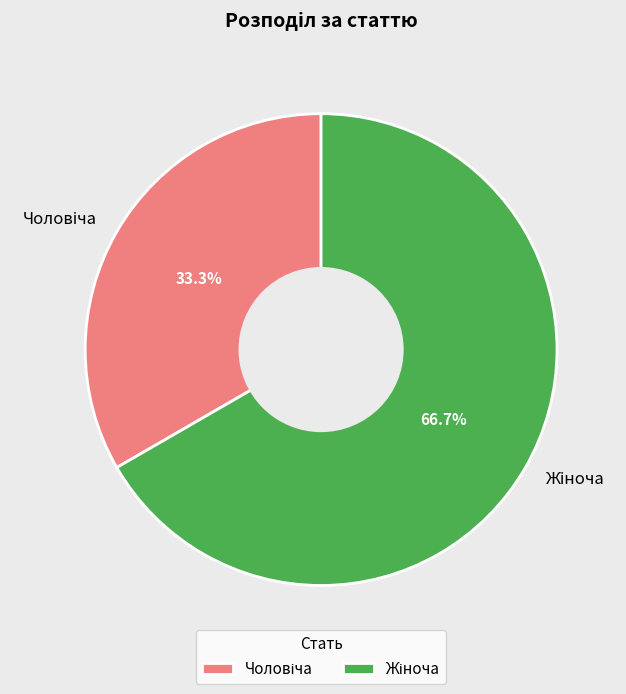

How many slices are in this pie chart?

2